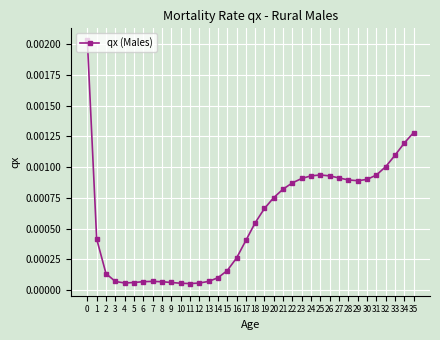

Which has a higher value, 28 or 21?

28